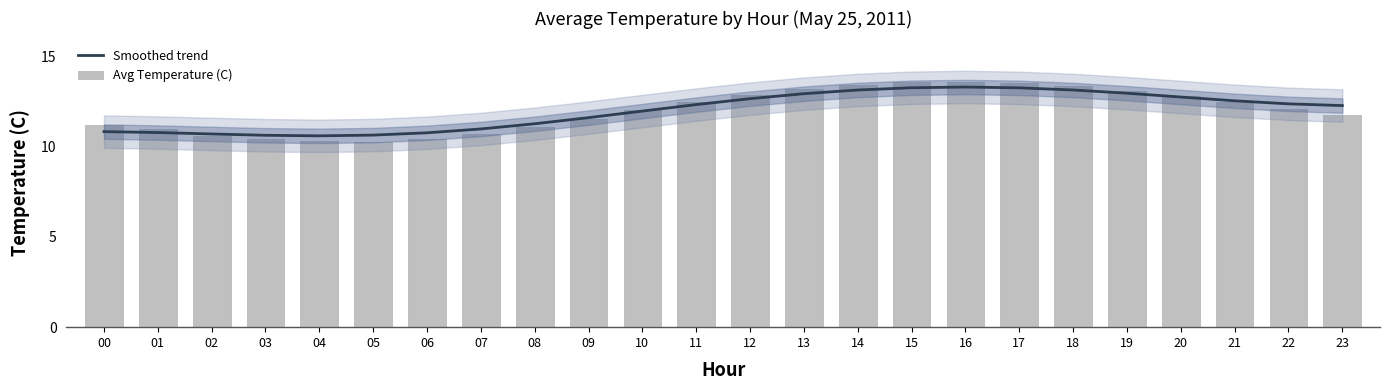

Which category has the highest value in the Smoothed trend series?

16